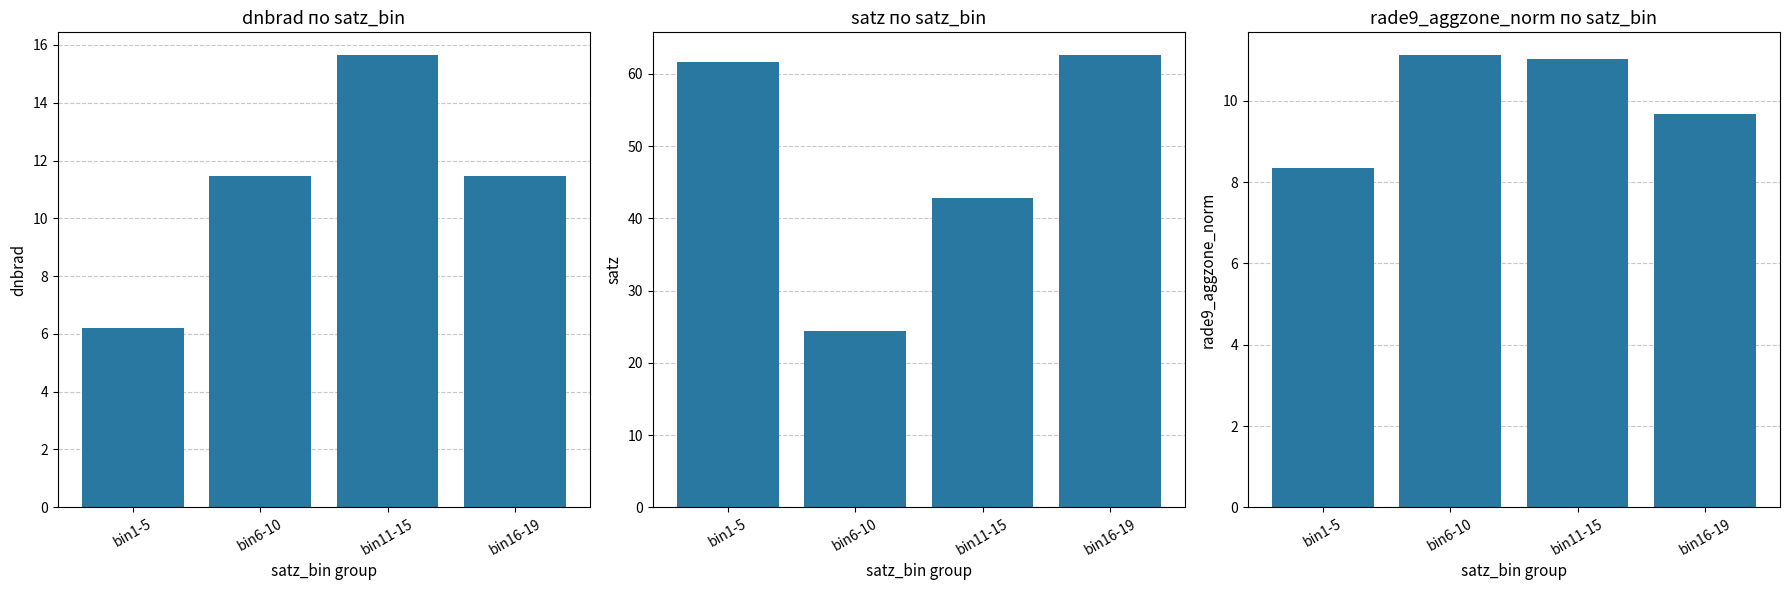

At how many categories does at least one series exceed 51?

2